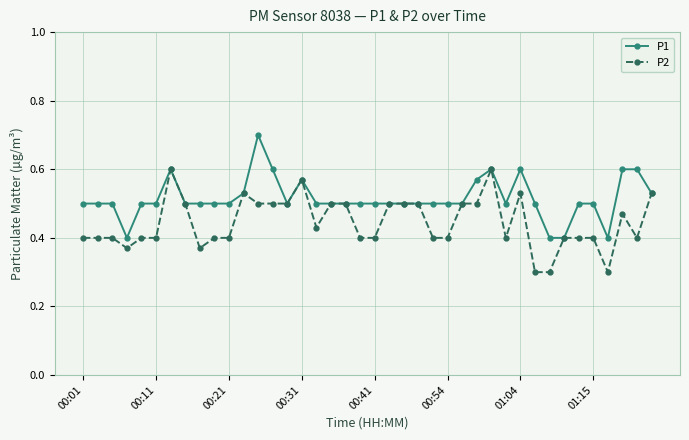

True or false: P1 has more than 0 points higher than both neighbors.

True